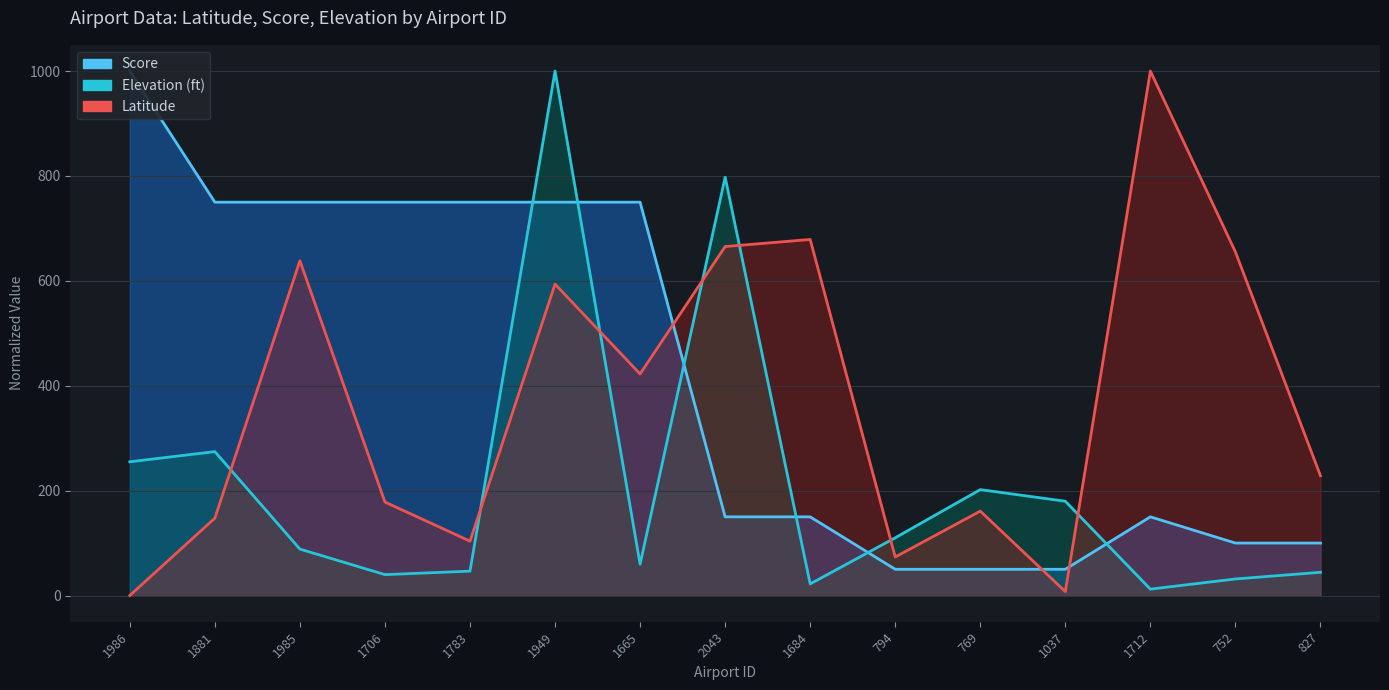

Reading left to right, transcribe all the data shown in this chart.

Latitude: 1986=0.0	1881=147.5	1985=638.2	1706=178.3	1783=103.6	1949=593.7	1665=422.4	2043=665.4	1684=678.9	794=73.5	769=160.9	1037=7.5	1712=1000.0	752=655.1	827=228.3
Score: 1986=1000.0	1881=750.0	1985=750.0	1706=750.0	1783=750.0	1949=750.0	1665=750.0	2043=150.0	1684=150.0	794=50.0	769=50.0	1037=50.0	1712=150.0	752=100.0	827=100.0
Elevation: 1986=255.0	1881=274.3	1985=88.5	1706=39.8	1783=46.5	1949=1000.0	1665=59.7	2043=797.6	1684=22.1	794=110.1	769=201.9	1037=179.8	1712=12.2	752=31.5	827=44.2